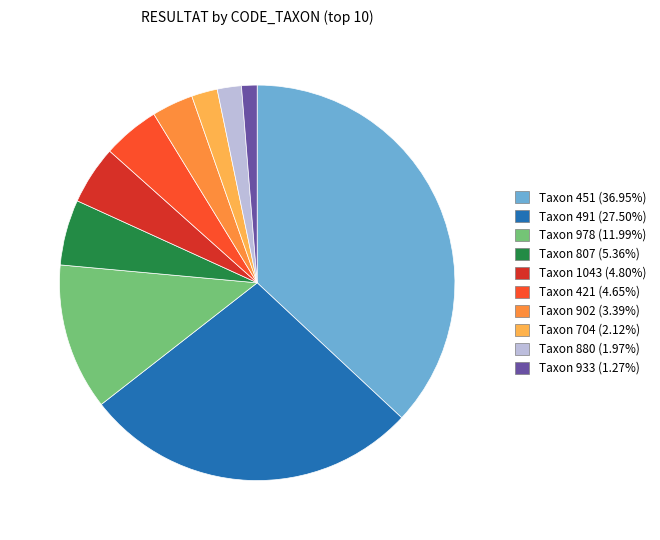

Is there any slice that represents more than half of the pie?

No